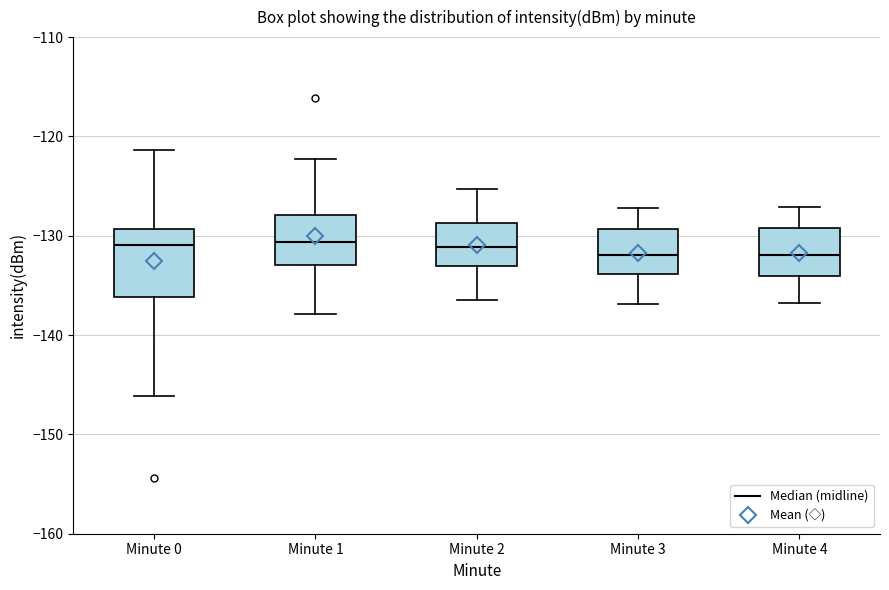

Reading left to right, transcribe this box plot: for each box, give where its median line is, the range the box spans, and where its two whiskers end, as read against the y-axis. The values are not printed on the chart, so give them approximately, as read against the axis.

Minute 0: median -131, box -136 to -129, whiskers -146 to -121
Minute 1: median -131, box -133 to -128, whiskers -138 to -122
Minute 2: median -131, box -133 to -129, whiskers -136 to -125
Minute 3: median -132, box -134 to -129, whiskers -137 to -127
Minute 4: median -132, box -134 to -129, whiskers -137 to -127